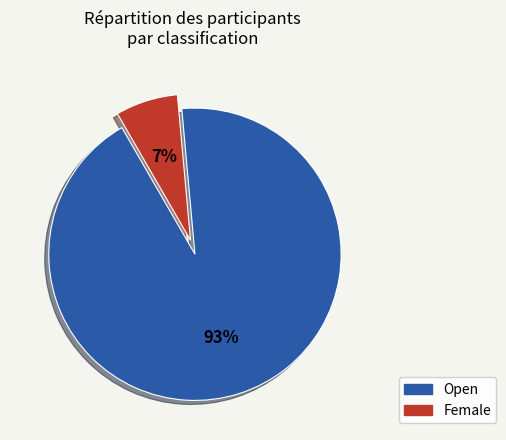

Is it true that Female is 7% of the pie?

True